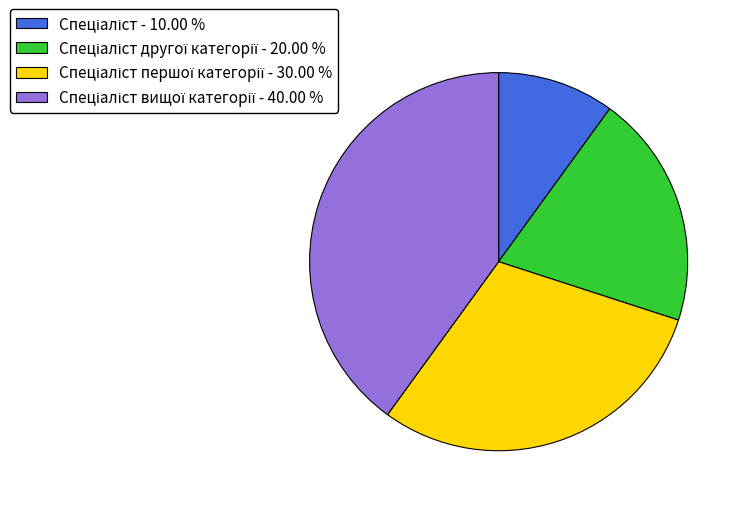

Is there any slice that represents more than half of the pie?

No